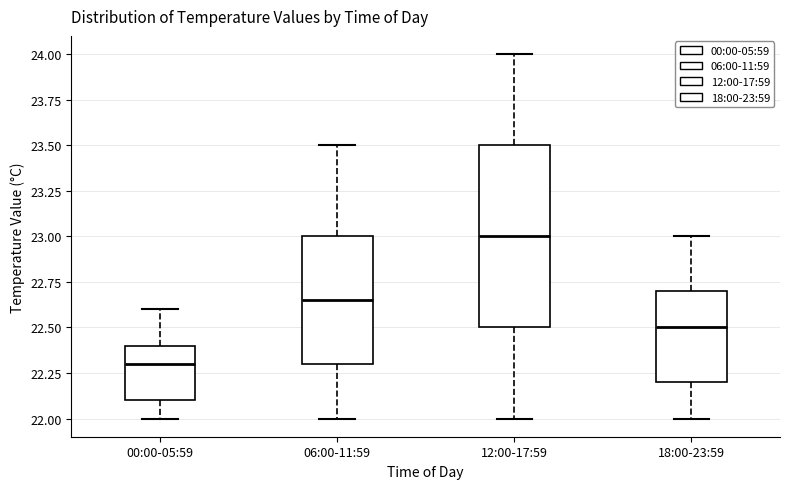

Which box is the tallest, from its lower edge to its upper edge?

12:00-17:59